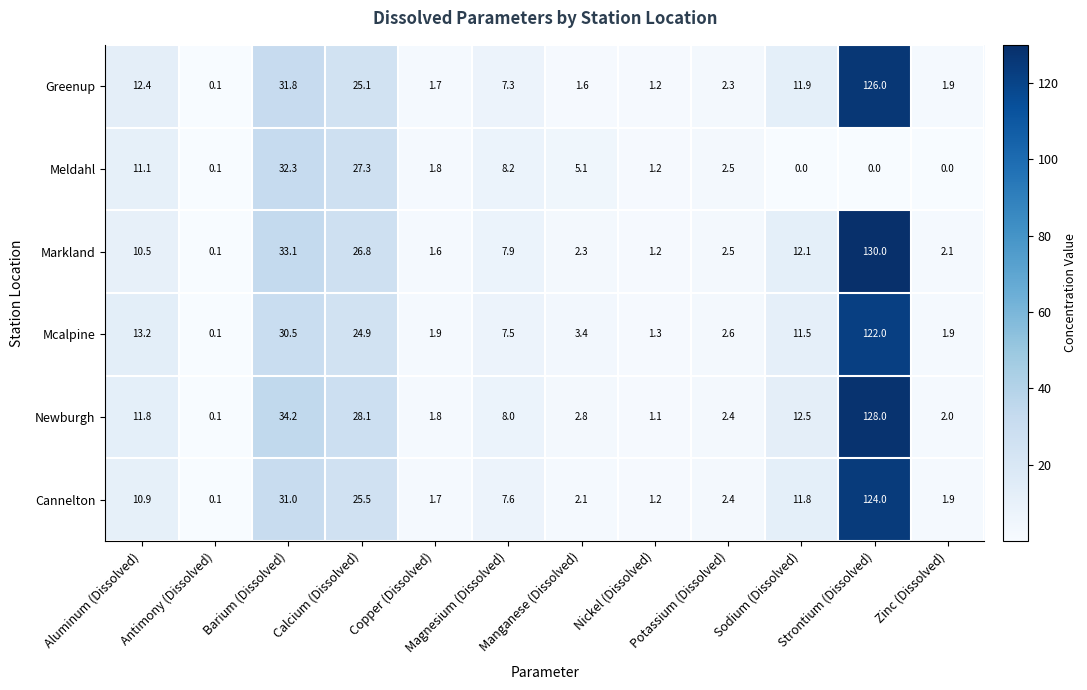

Rank the series at Magnesium (Dissolved) from highest to lowest value.

Meldahl, Newburgh, Markland, Cannelton, Mcalpine, Greenup